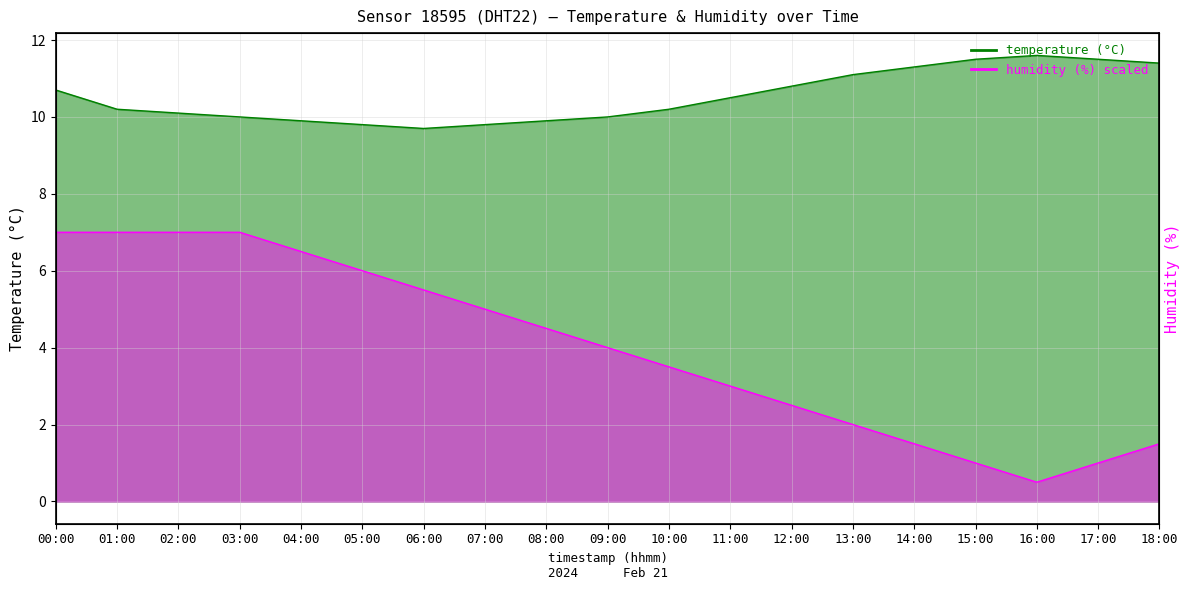

True or false: humidity has more than 0 interior local peaks.

False